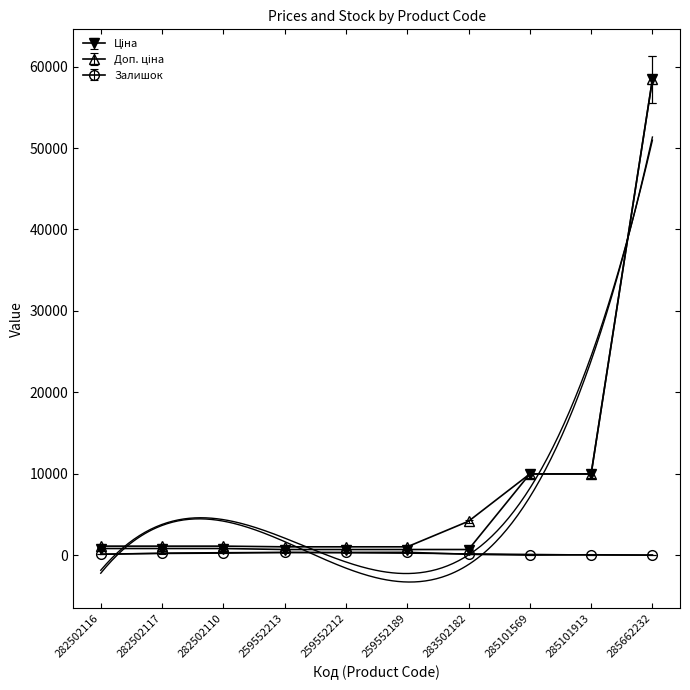

Reading left to right, transcribe all the data shown in this chart.

Ціна: 282502116=818.5	282502117=818.5	282502110=818.5	259552213=693.7	259552212=693.7	259552189=693.7	283502182=694.3	285101569=9975.0	285101913=9975.0	285662232=58426.5
Доп. ціна: 282502116=1109.2	282502117=1109.2	282502110=1109.2	259552213=1024.6	259552212=1024.6	259552189=1024.6	283502182=4165.6	285101569=9975.0	285101913=9975.0	285662232=58426.5
Залишок: 282502116=125.0	282502117=215.0	282502110=256.0	259552213=331.0	259552212=334.0	259552189=348.0	283502182=106.0	285101569=7.0	285101913=47.0	285662232=14.0